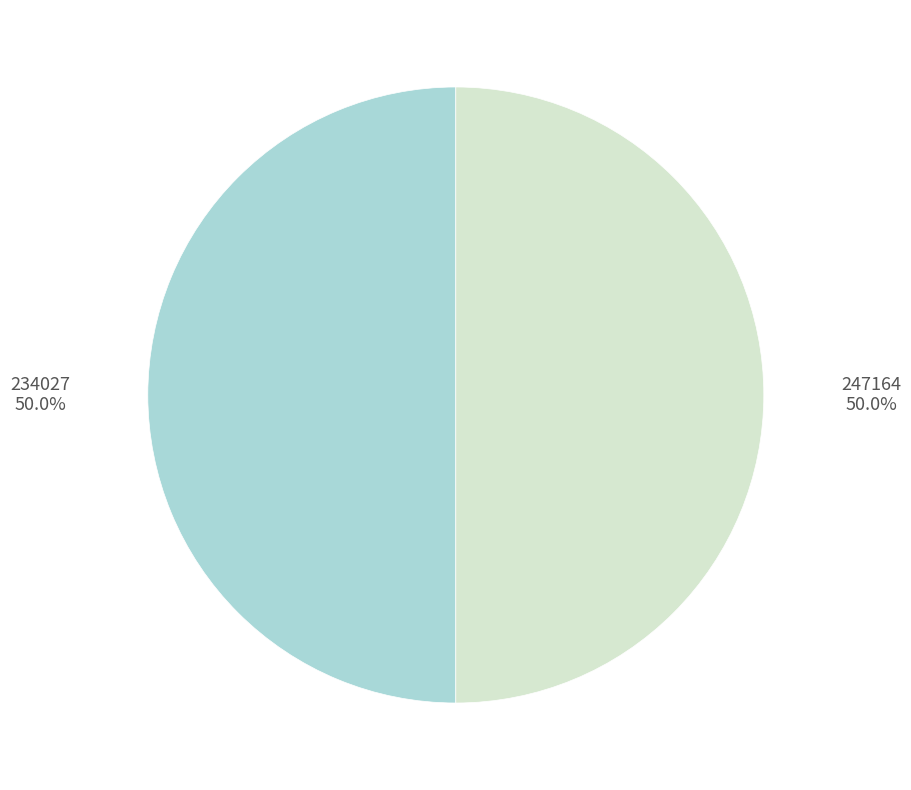

Count the number of slices in the pie.

2